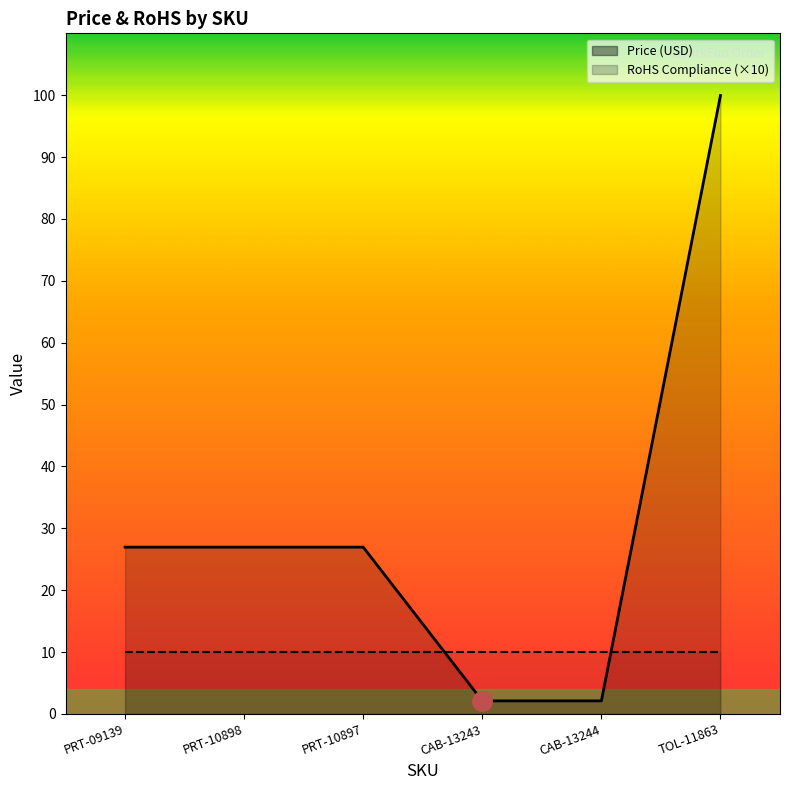

Which has a higher value, CAB-13243 or PRT-10897?

PRT-10897